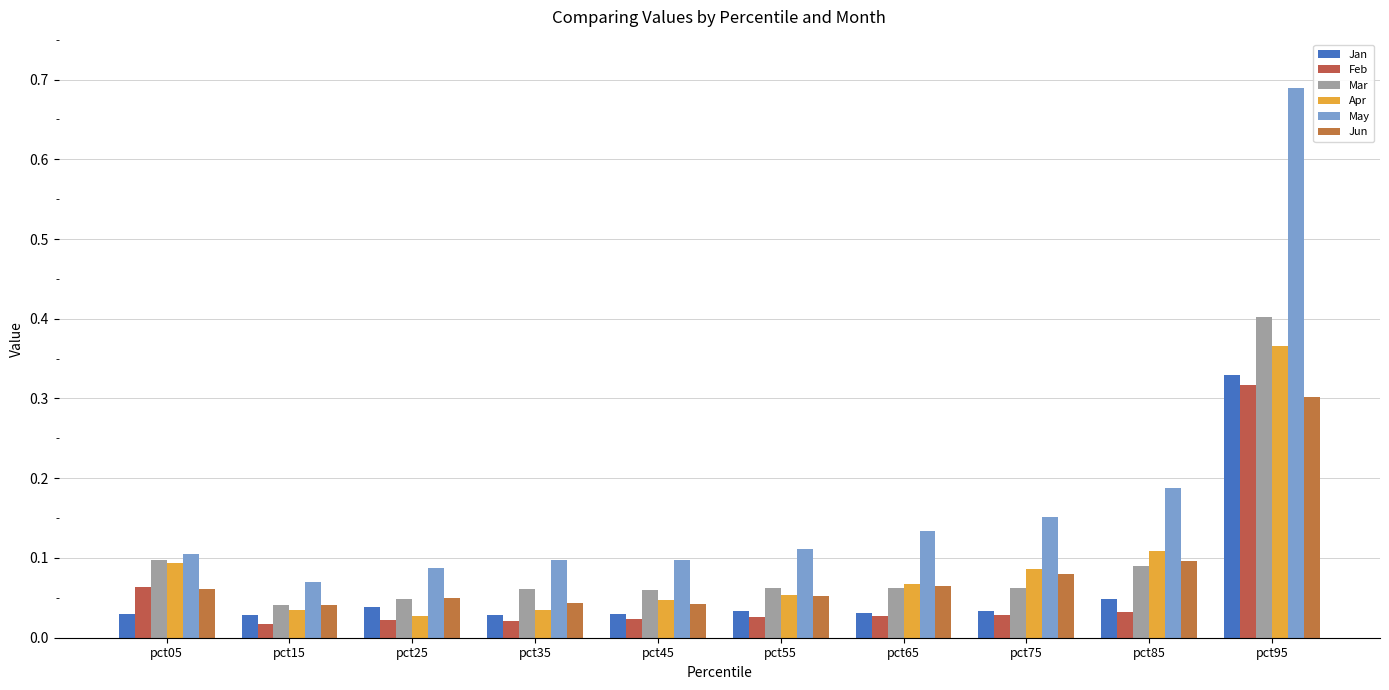

How many bars are there in each group?

6